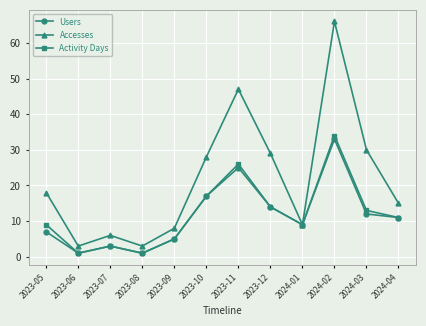

What position from the right is 2024-01?

4